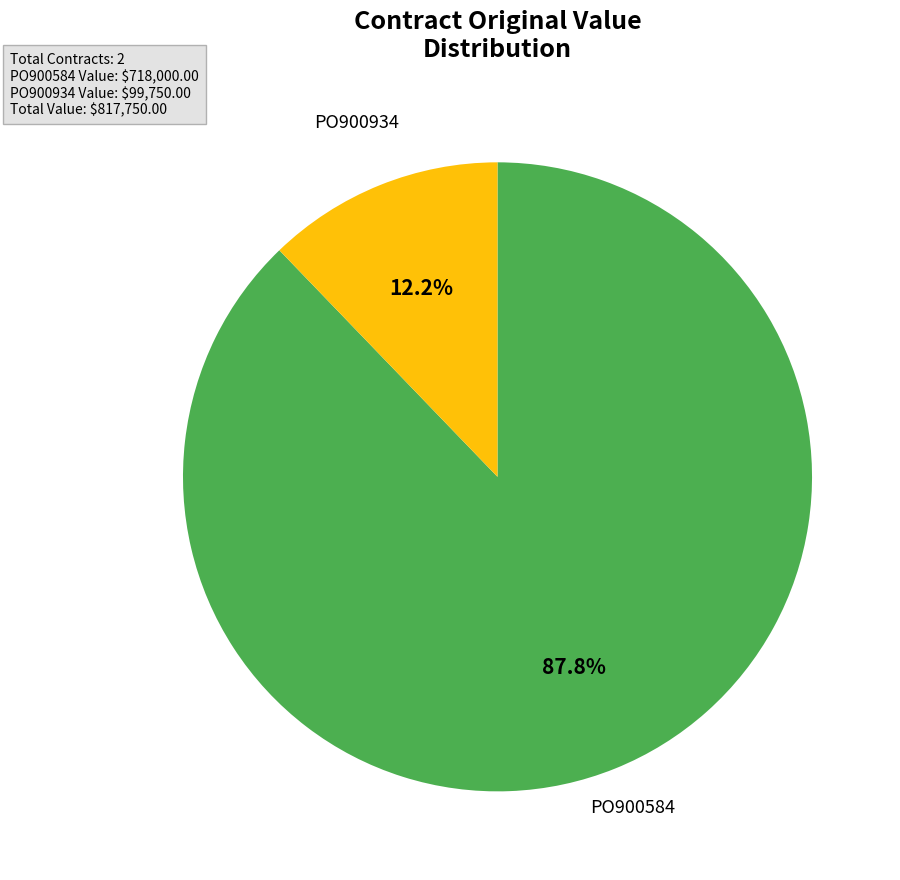

Is there a majority slice in this chart?

Yes